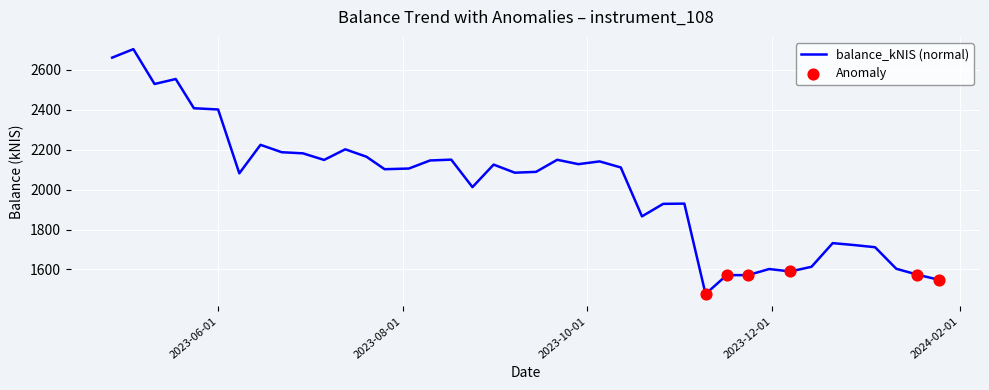

What is the greatest value displayed?

2702.4